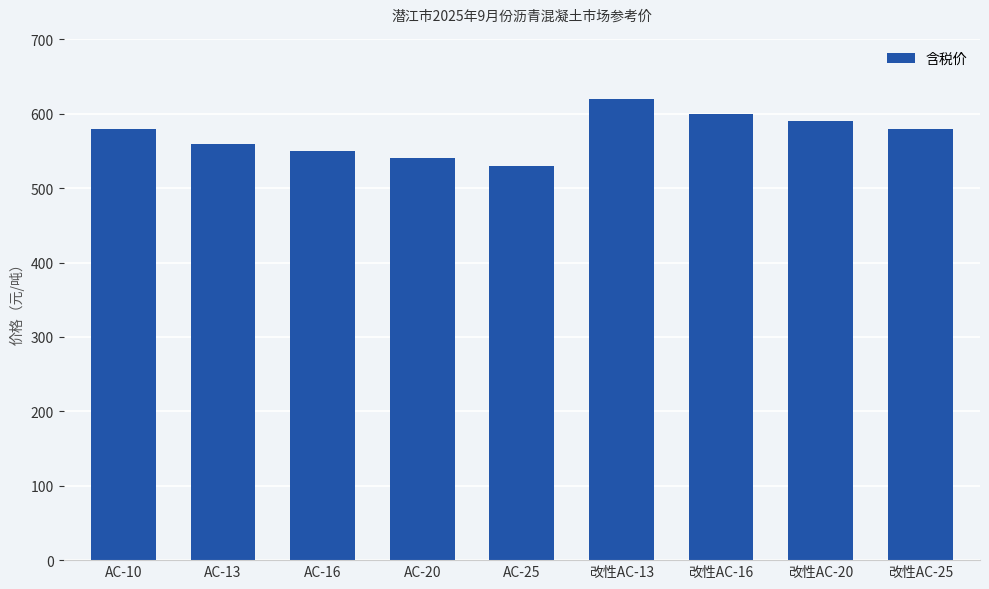

What is the difference between the maximum and minimum values?

90